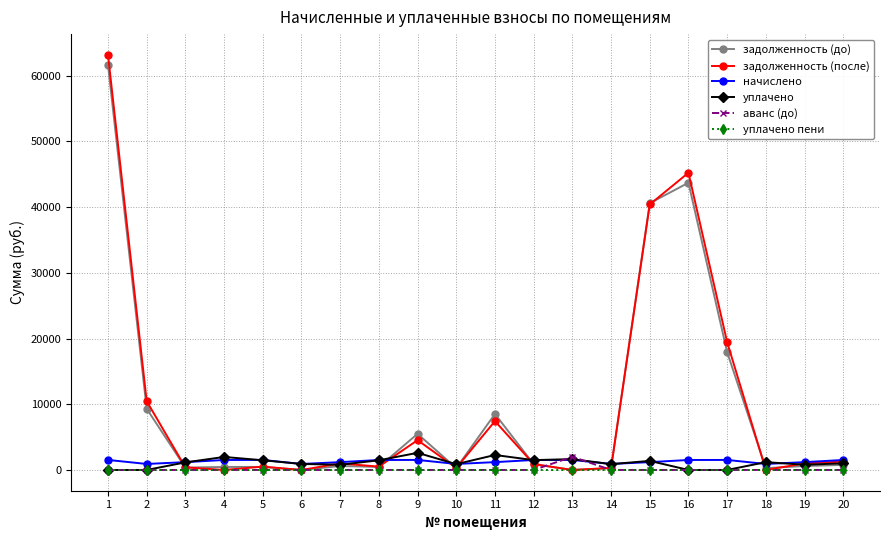

What is the value of the начислено point at the 17th from the left?

1526.0